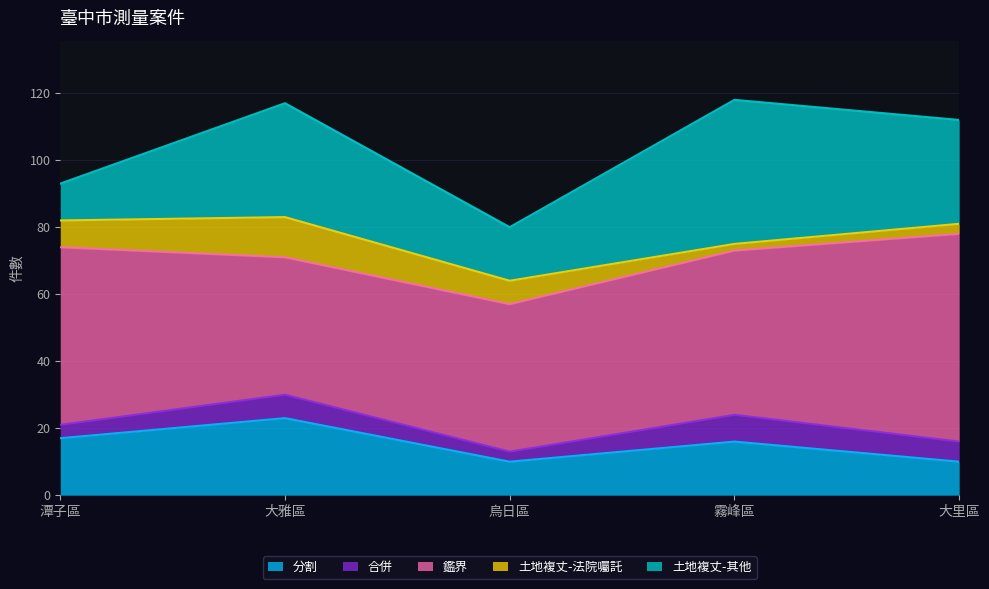

Does the chart display data point markers on the line(s)?

No